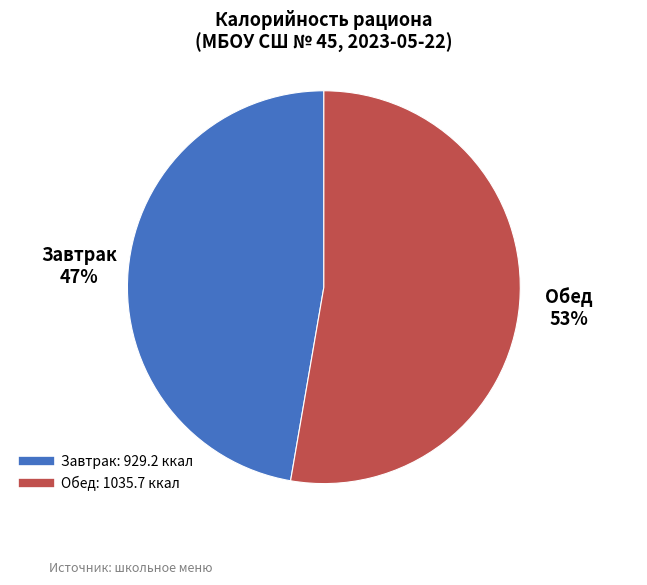

Which slice is the smallest?

Завтрак